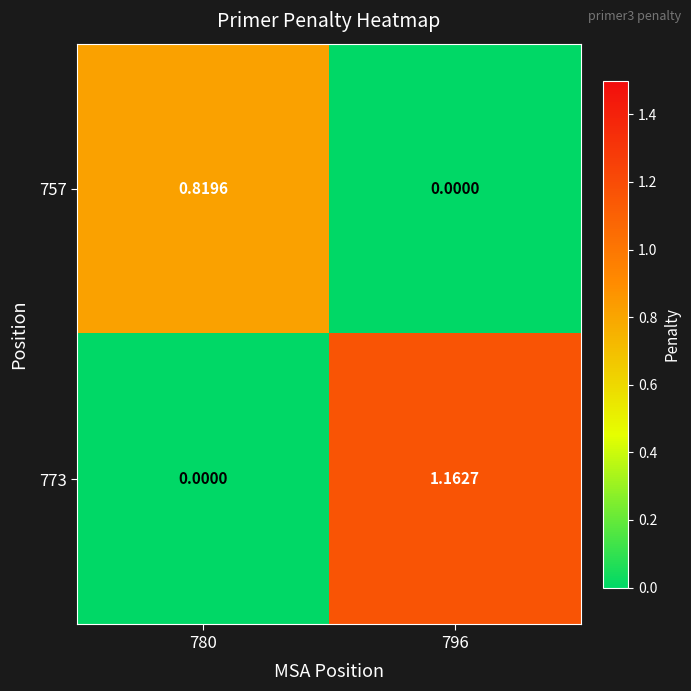

Rank the series at 796 from lowest to highest value.

757, 773